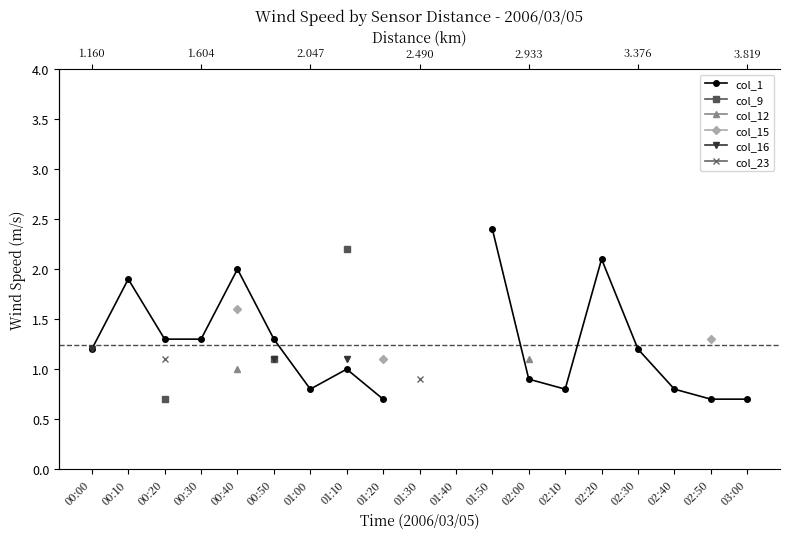

Does the chart display data point markers on the line(s)?

Yes